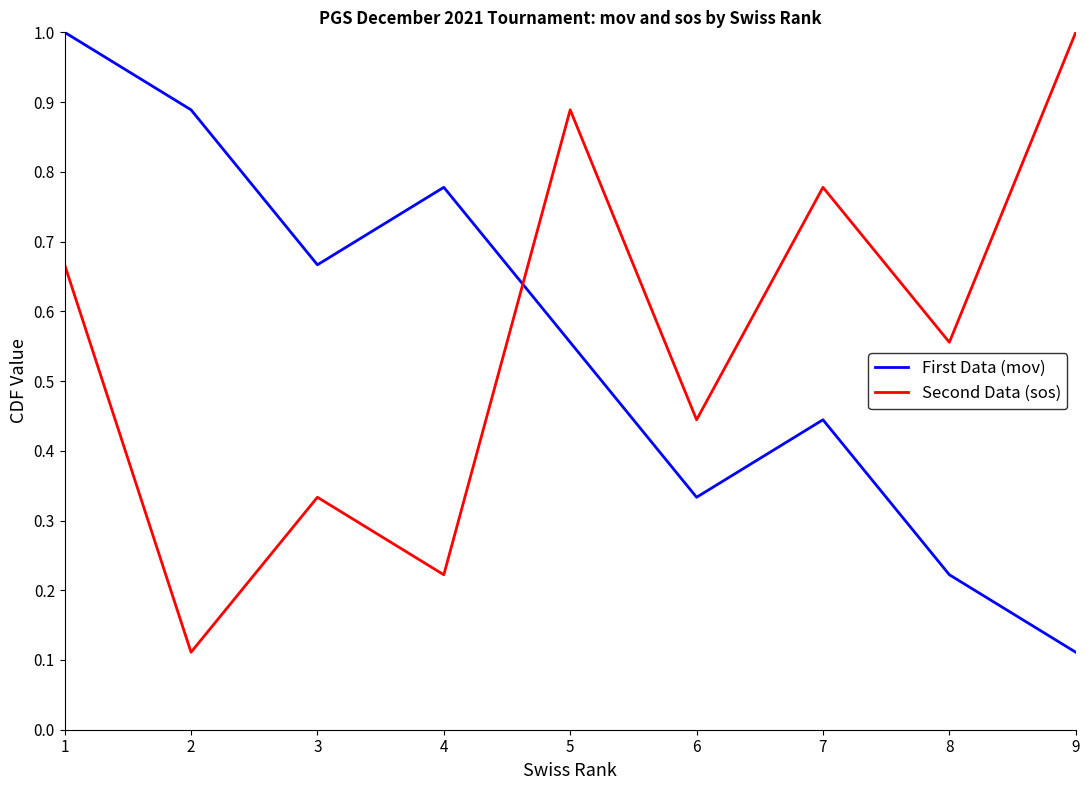

What is the total value across all series at 9?

1.1